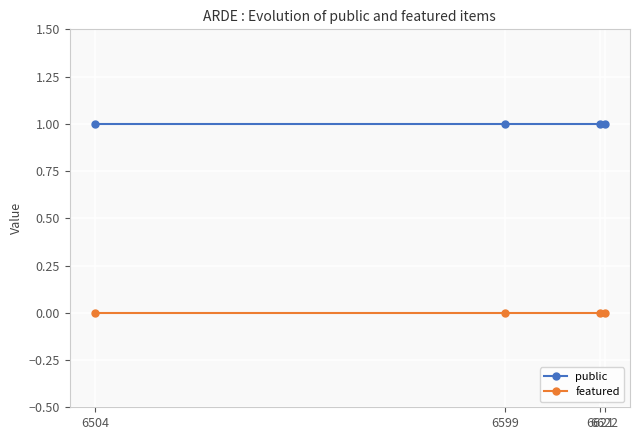

True or false: public has more than 2 interior local peaks.

False